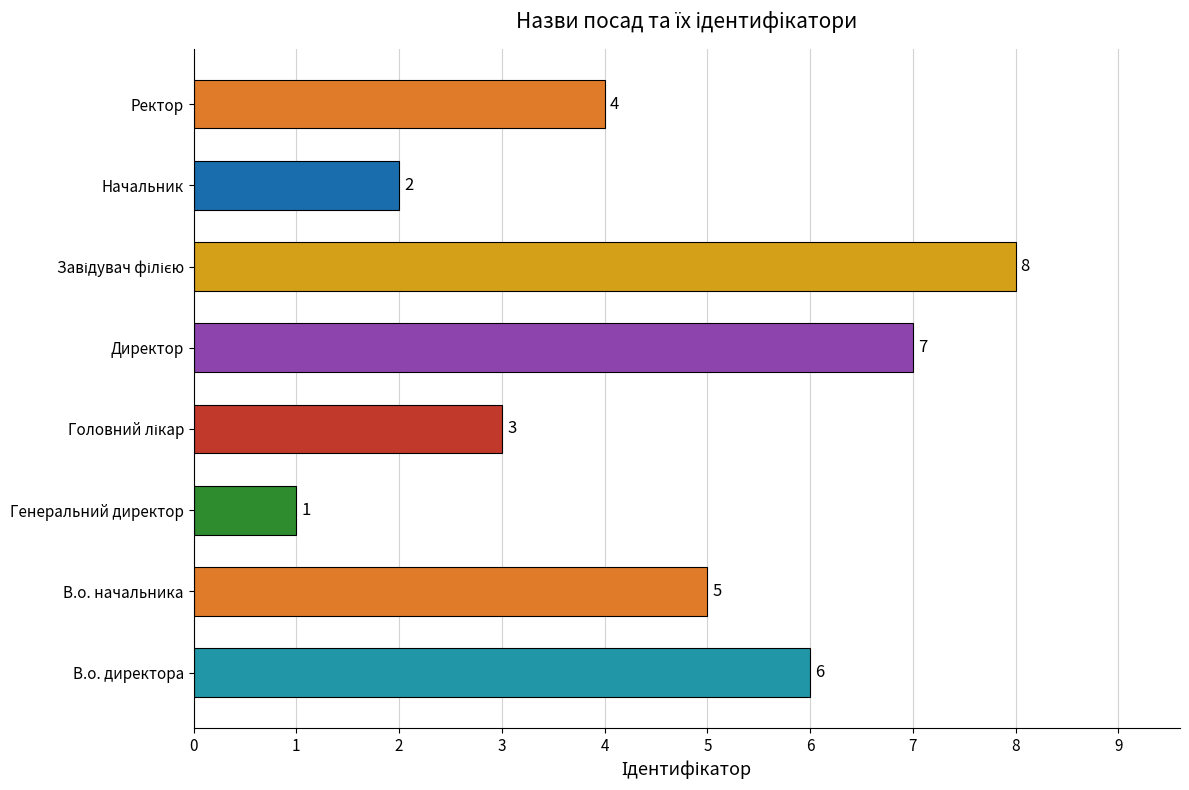

At which category does the chart reach its minimum across all series?

Генеральний директор